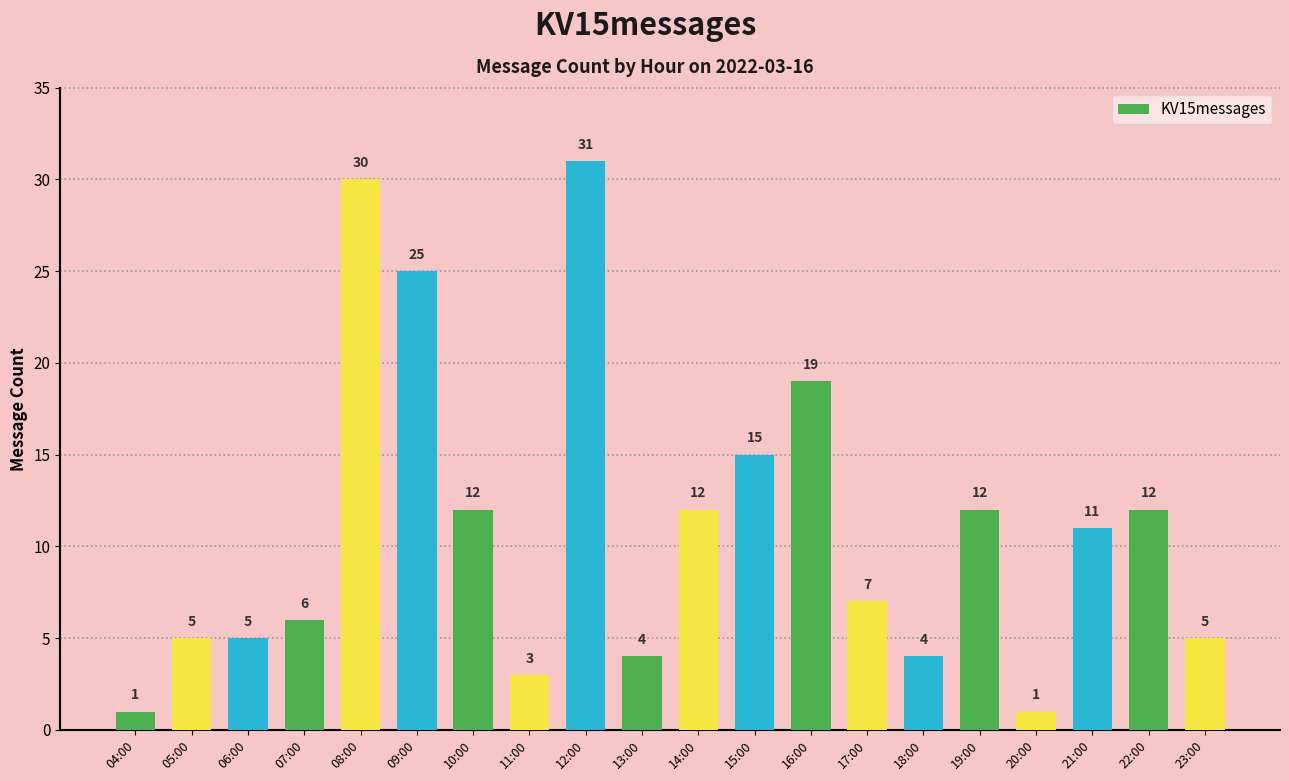

Are the bars grouped side by side (vs. stacked)?

No